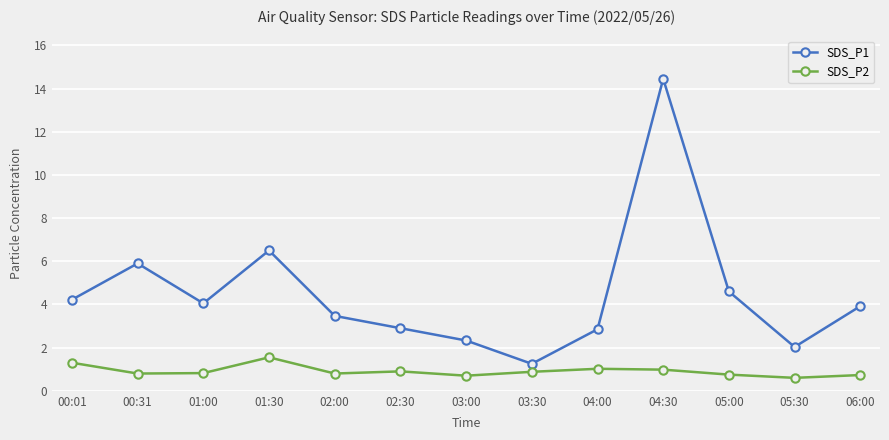

How many values in the SDS_P1 series are below 3?

5